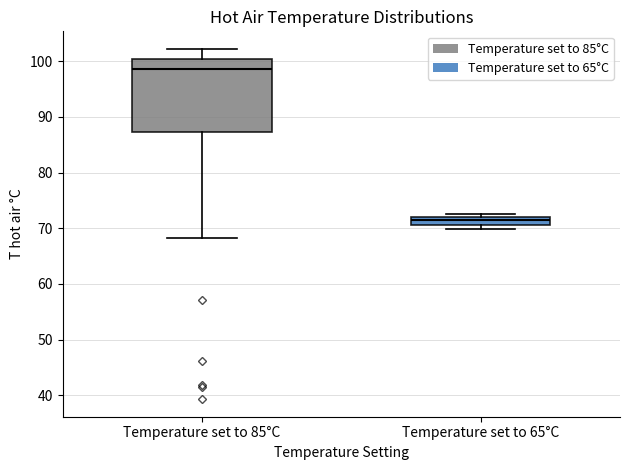

Where is the lower edge of the box for Temperature set to 65°C on the y-axis? The values are not printed on the chart, so give them approximately, as read against the axis.

71